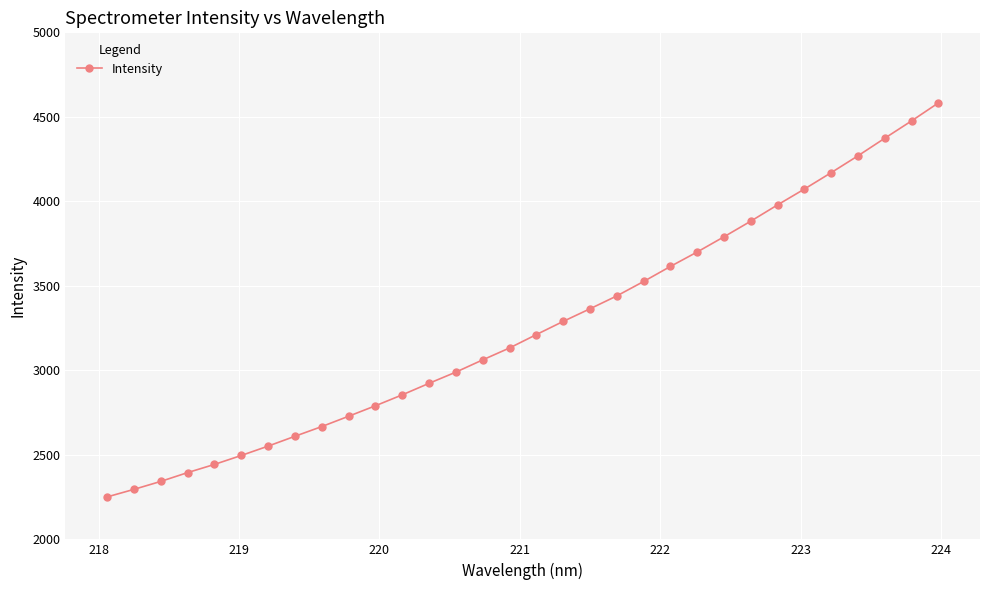

What is the smallest value displayed?

2251.0